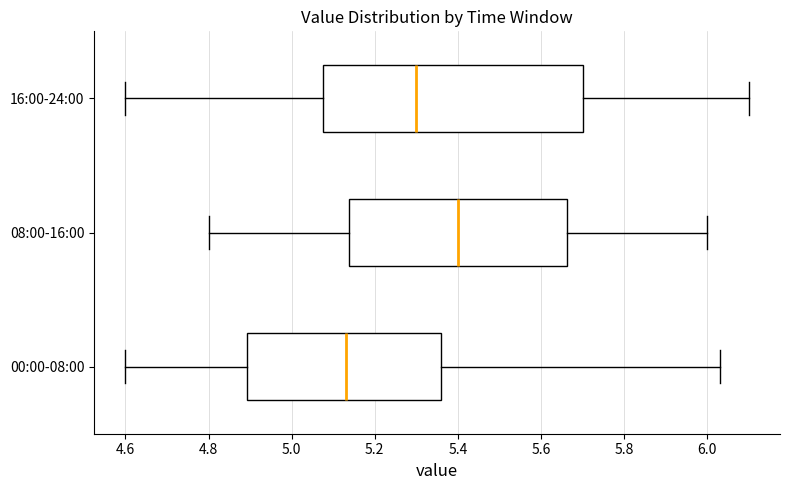

Comparing the boxes themselves (not the whiskers), which one is the widest?

16:00-24:00